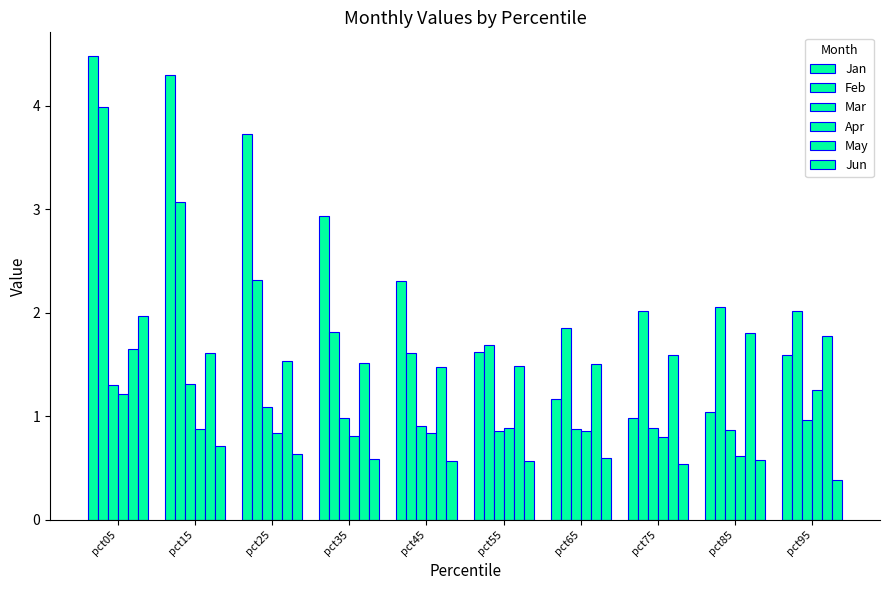

How many values in the Jan series are below 2?

5